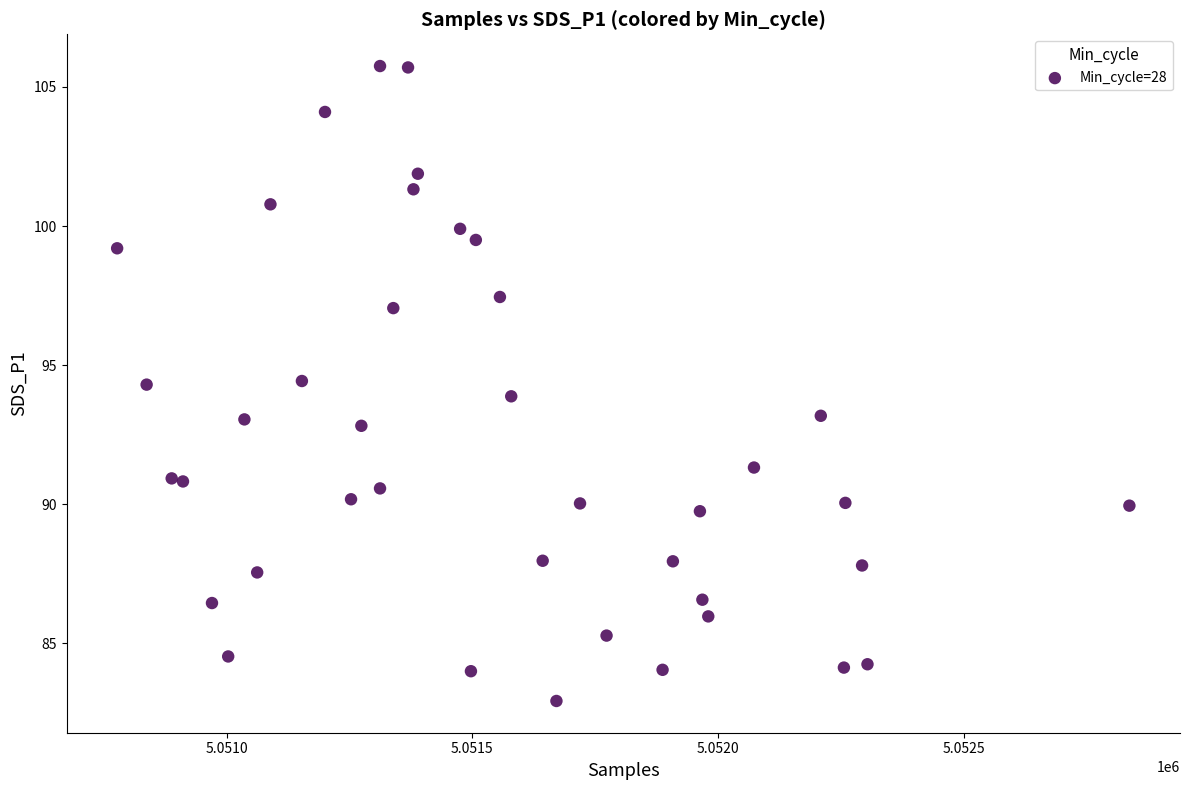

What is the range of Y values (max minus min)?

22.8